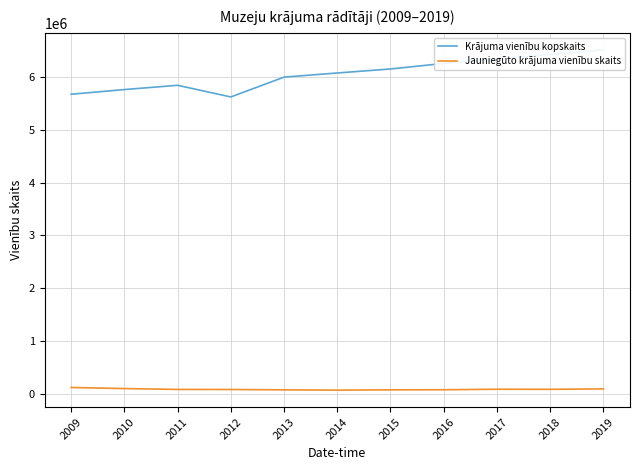

Rank the categories by Jauniegūto krājuma vienību skaits value from lowest to highest.

2014, 2013, 2015, 2016, 2012, 2011, 2018, 2017, 2019, 2010, 2009